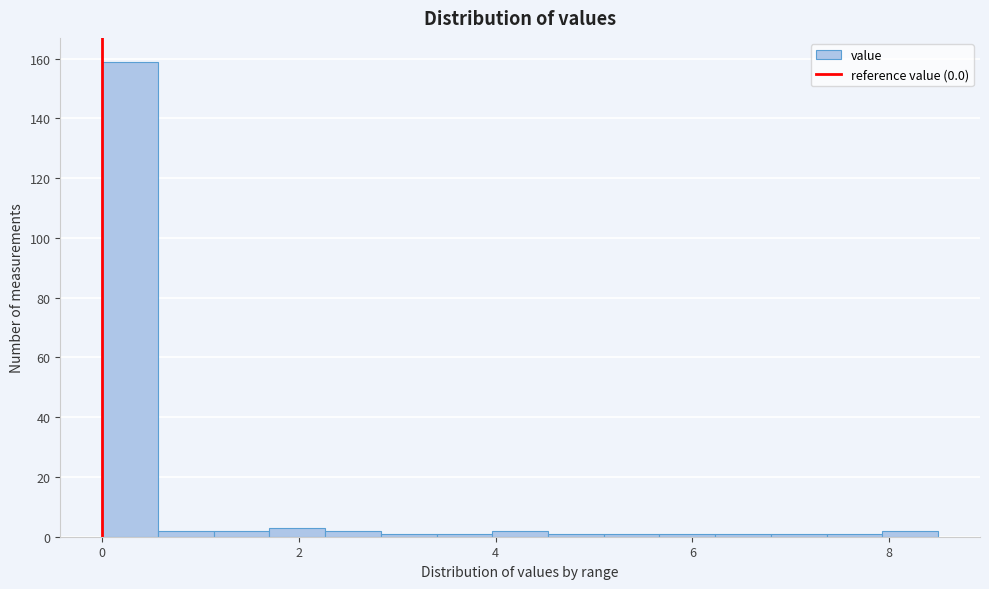

Read against the x-axis, roughly where is the centre of the tallest bar?

0.2